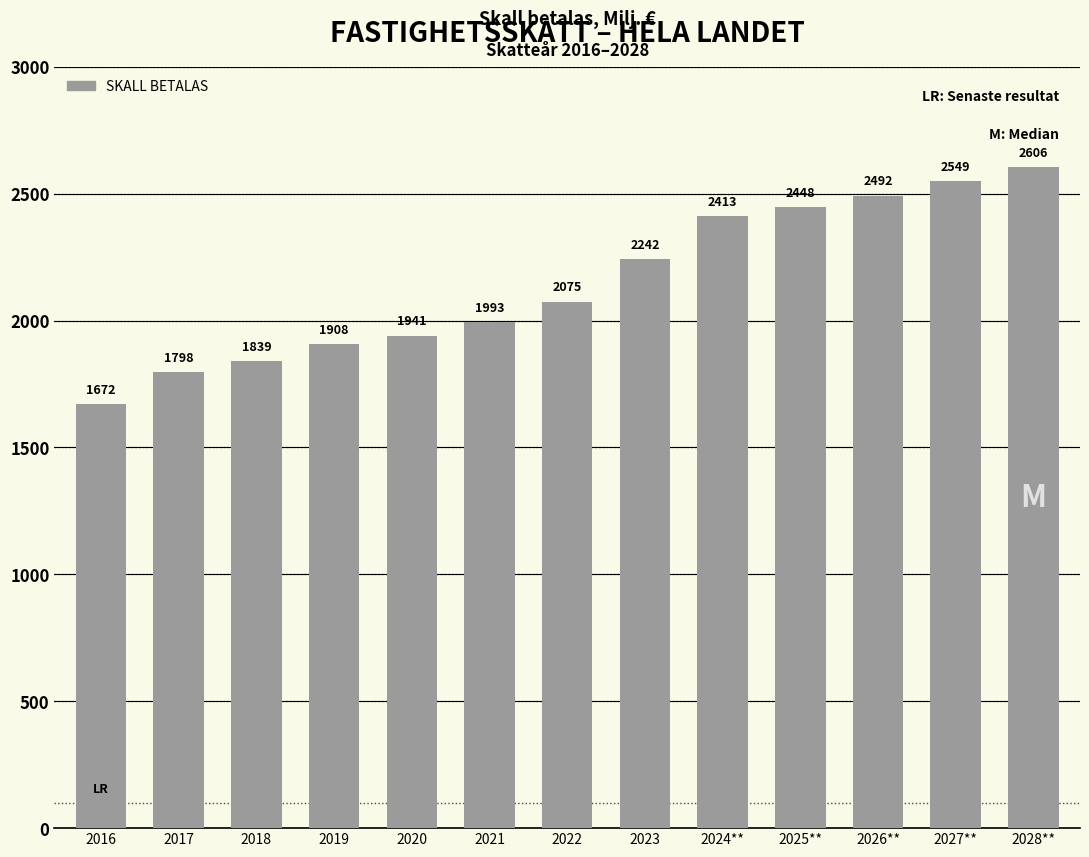

Which label corresponds to the largest value in the chart?

2028**